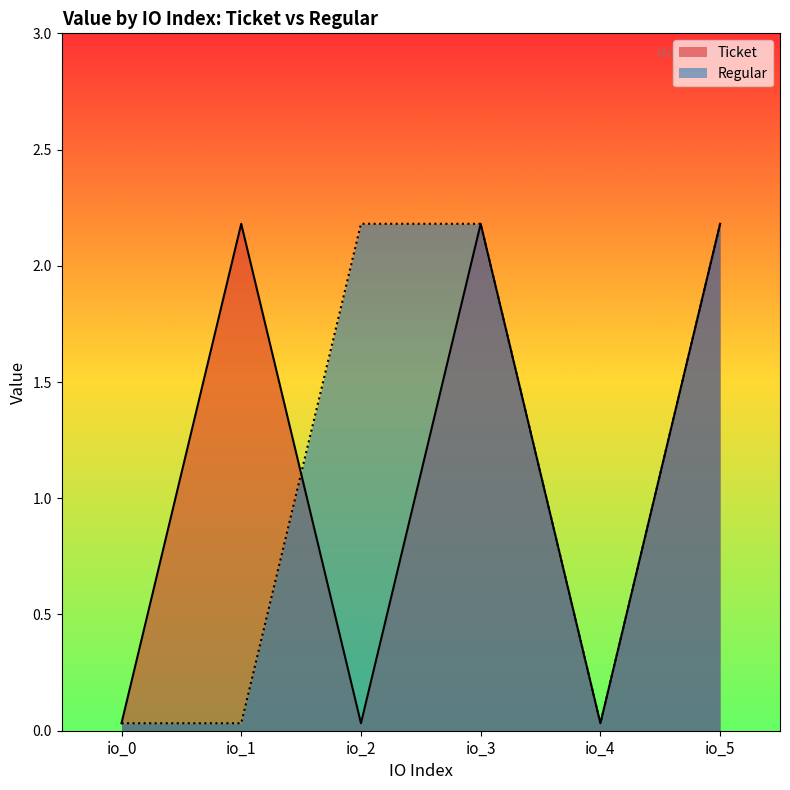

Which series has the largest total across all categories?

Ticket